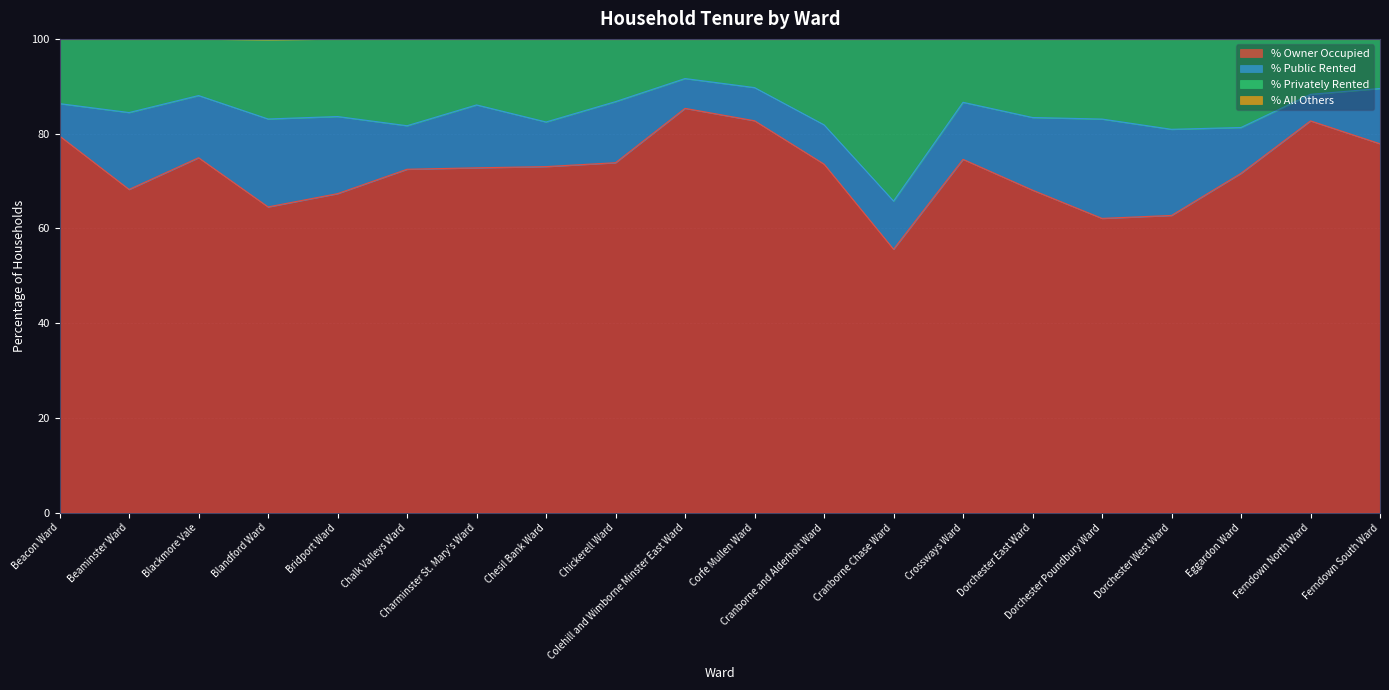

In % All Others, how many points are lower than both neighbors (excluding endpoints)?

4